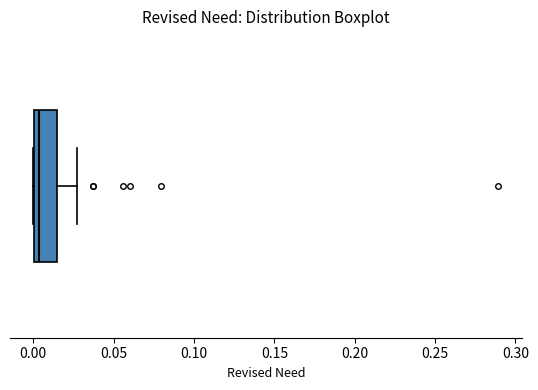

Where does the median line of the box sit on the x-axis? The values are not printed on the chart, so give them approximately, as read against the axis.

0.005